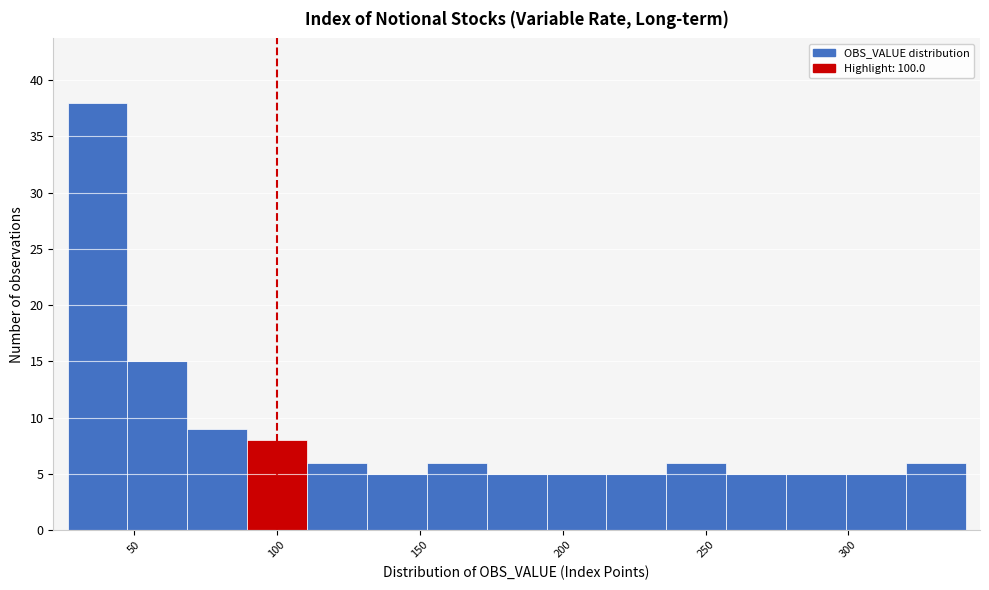

Reading left to right, list every bar in this chart as the range it spans on the x-axis followed by its height. Neither the bar edges nor the heights are printed on the chart, so give them approximately, as read against the axes.

25 to 50: 38
50 to 70: 15
70 to 90: 9
90 to 110: 8
110 to 130: 6
130 to 155: 5
155 to 175: 6
175 to 195: 5
195 to 215: 5
215 to 235: 5
235 to 255: 6
255 to 280: 5
280 to 300: 5
300 to 320: 5
320 to 340: 6